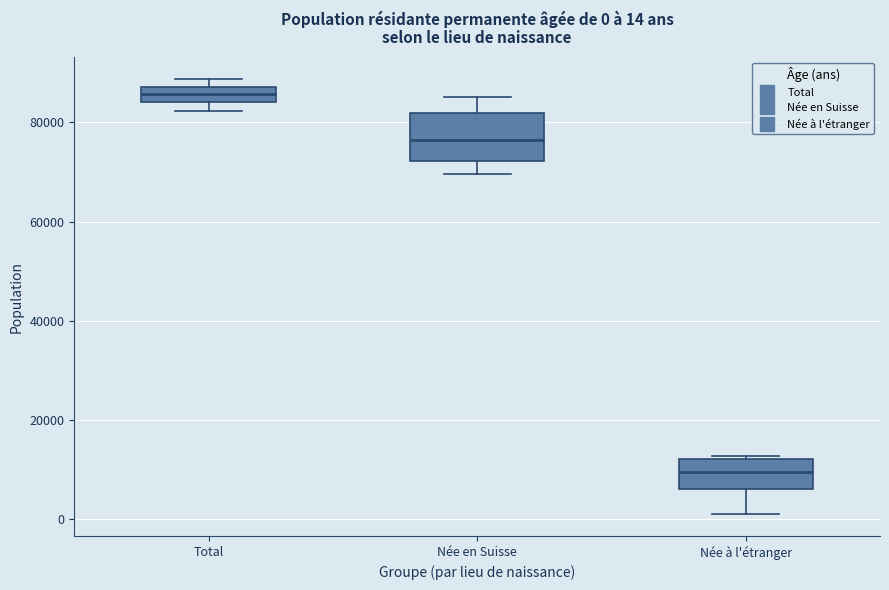

Which box's median line is the lowest?

Née à l'étranger